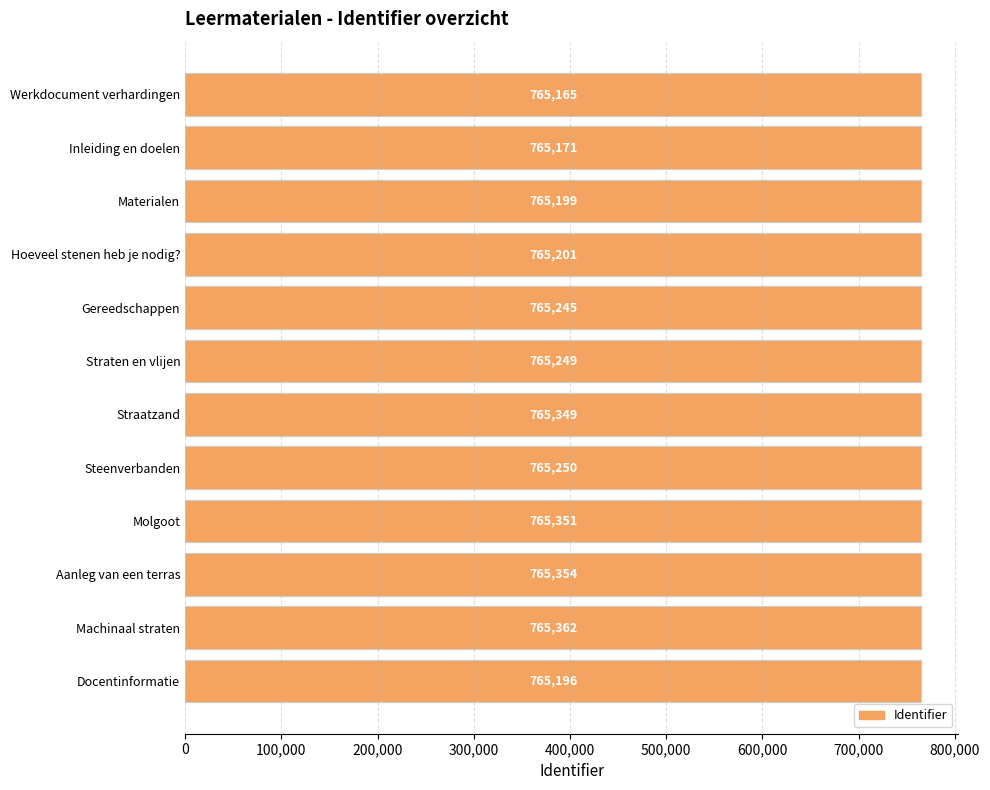

Reading left to right, list all the values displayed in this chart.

765165	765171	765199	765201	765245	765249	765349	765250	765351	765354	765362	765196